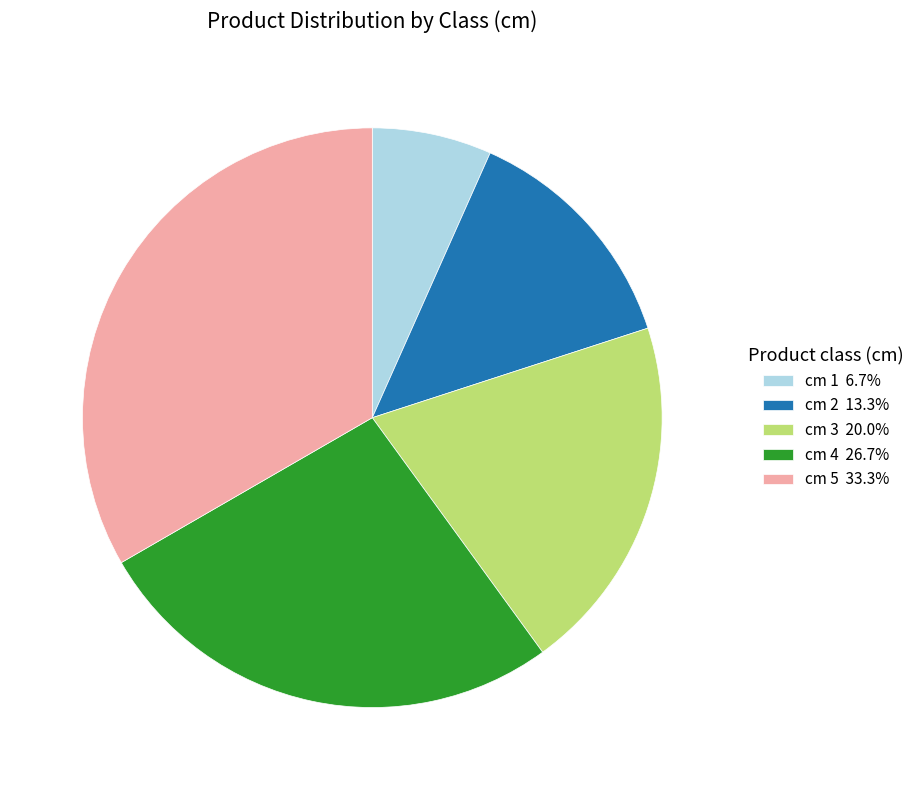

What is the ratio of the value at cm 3 20.0% to the value at cm 2 13.3%?

1.5